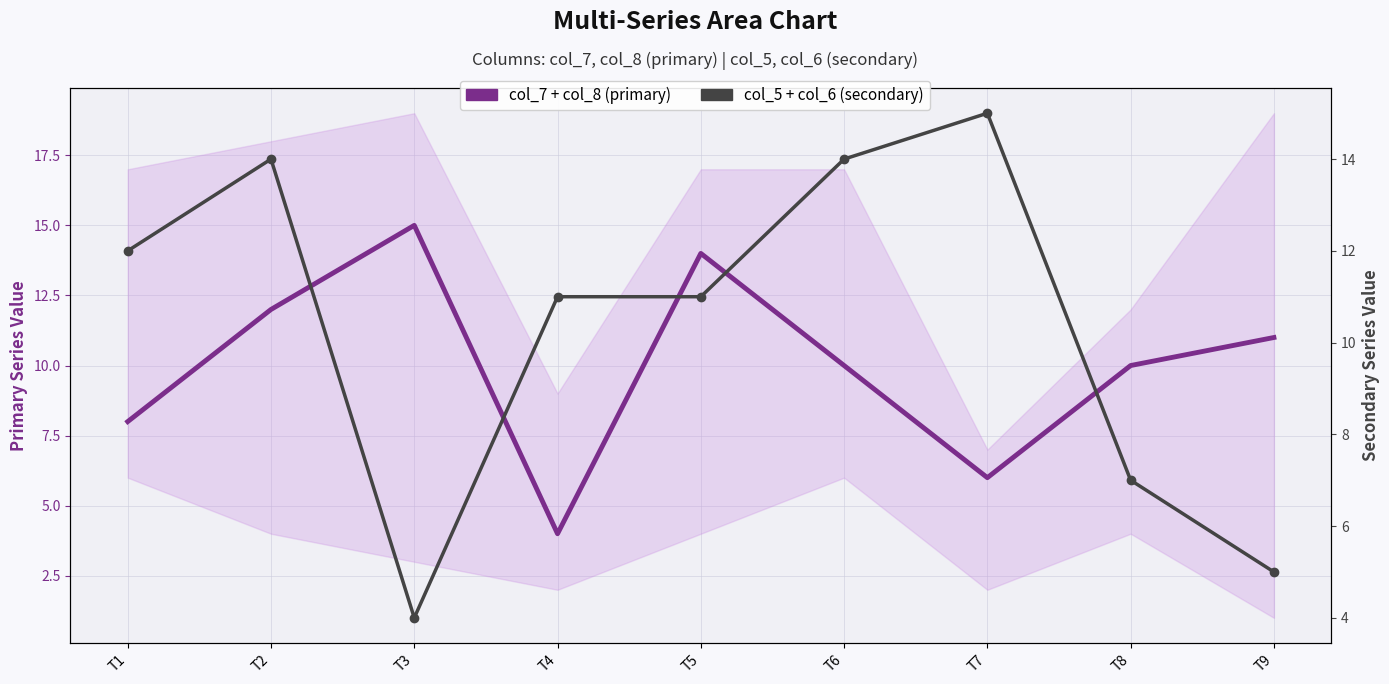

At which category does col_5 + col_6 (secondary) reach its first local valley?

T3